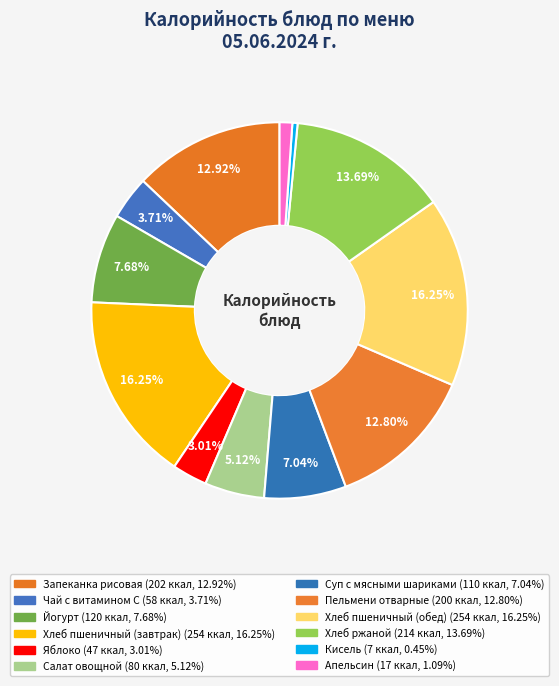

How many segments does this pie chart have?

12